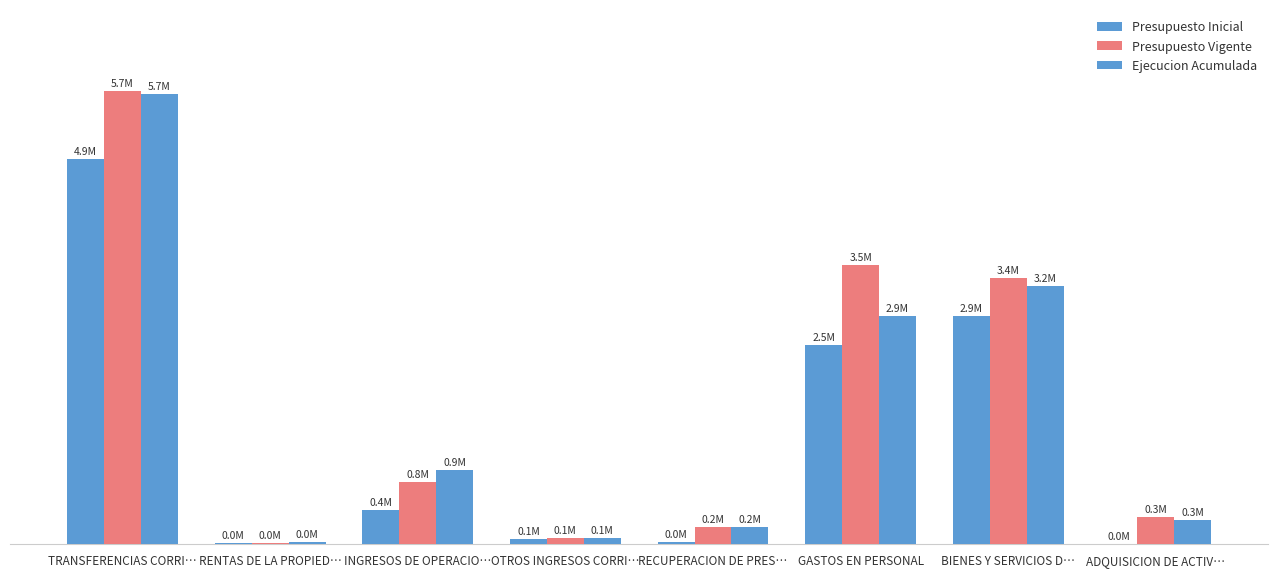

What position from the left is BIENES Y SERVICIOS D…?

7